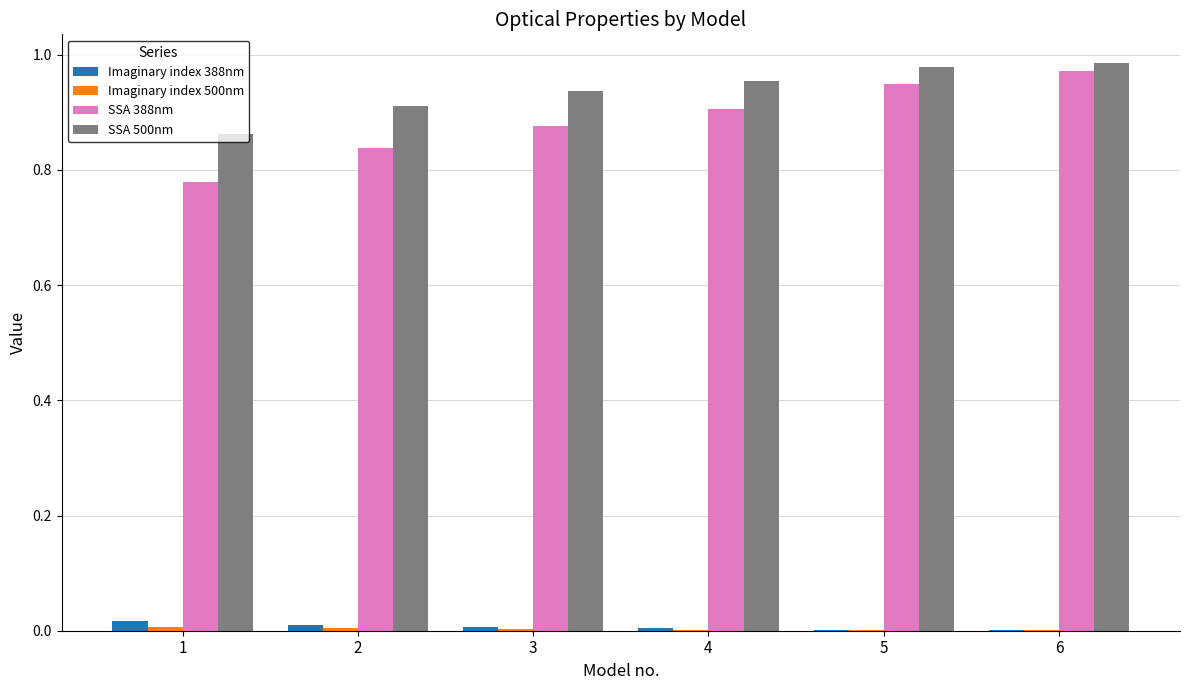

Which series changed the most between 4 and 6?

SSA 388nm